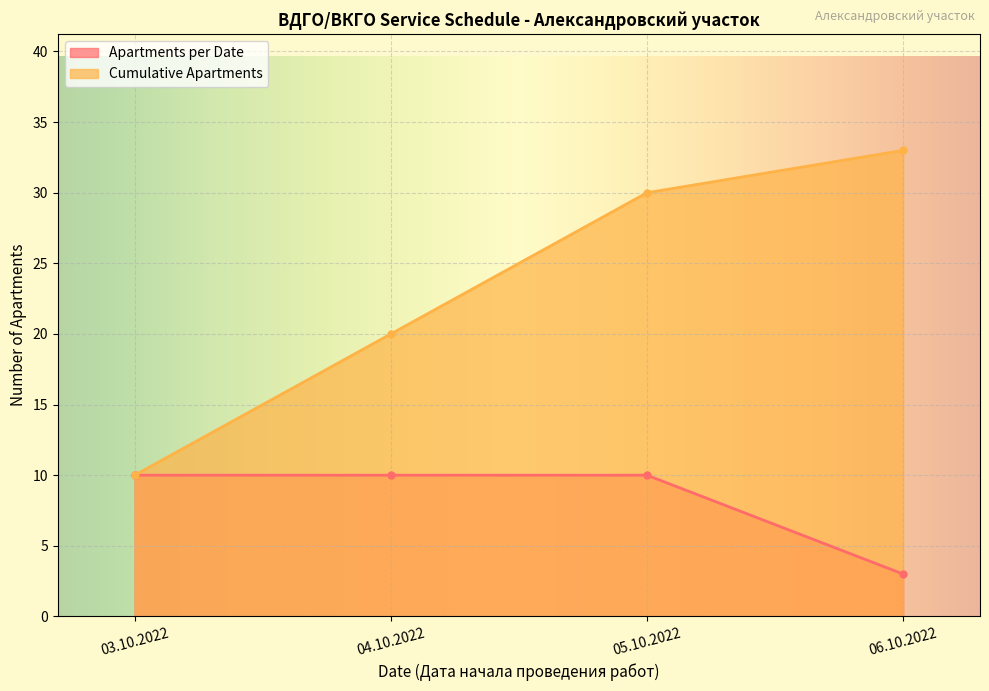

What is the difference between the maximum and minimum values in the Apartments per Date series?

7